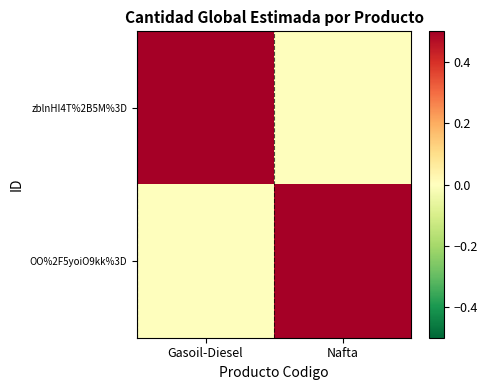

What is the spread (max minus min) of values at Nafta?

1